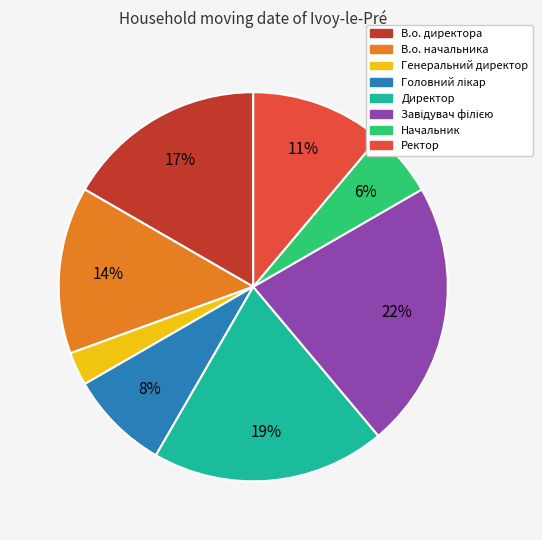

True or false: В.о. начальника accounts for 14% of the total.

True